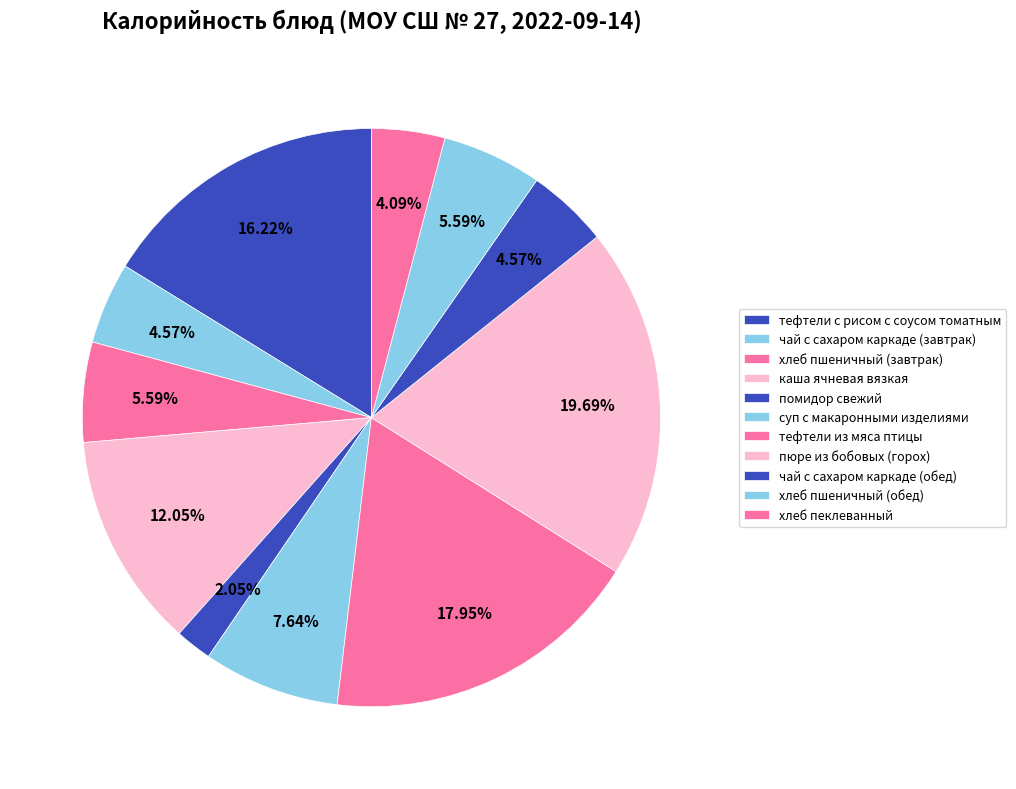

What is the largest slice in the pie chart?

пюре из бобовых (горох)